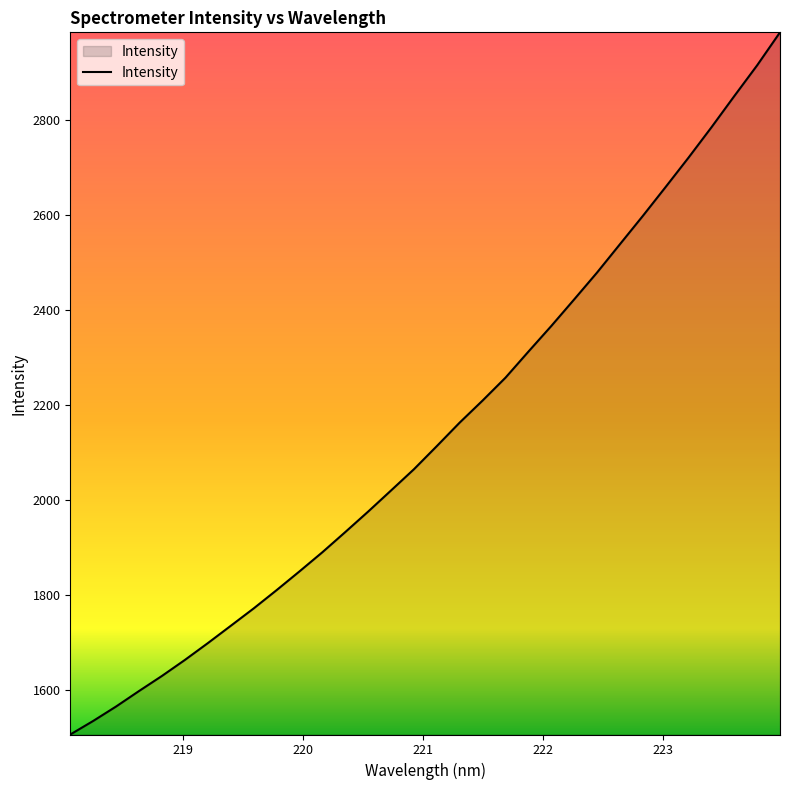

Count the number of values greater than 2114.

16